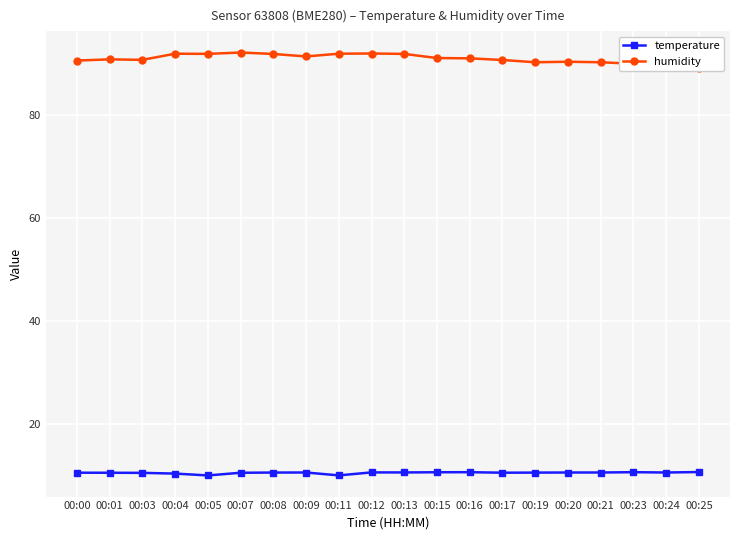

What is the value of the humidity point at the 19th from the left?

89.4